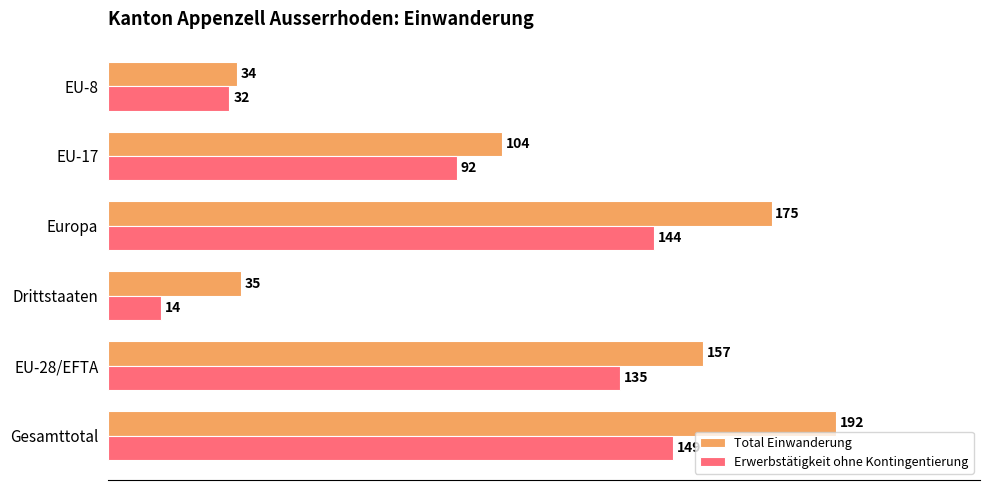

Which series has the widest spread of values?

Total Einwanderung